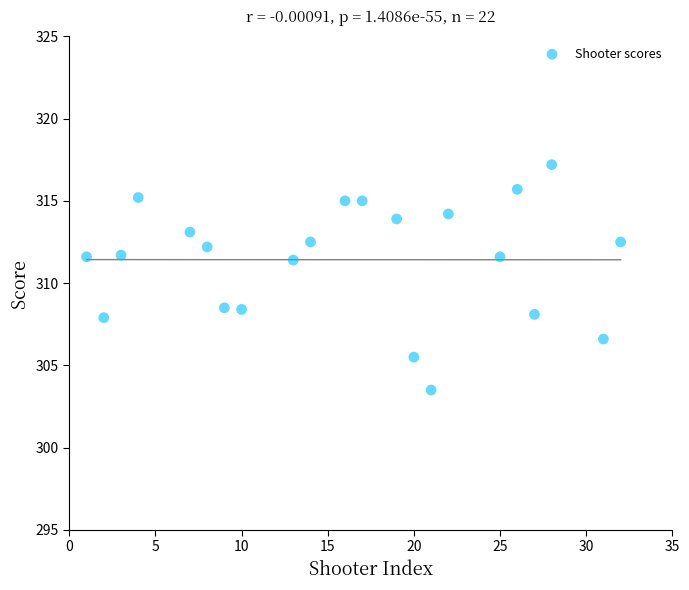

What is the range of Y values (max minus min)?

13.7